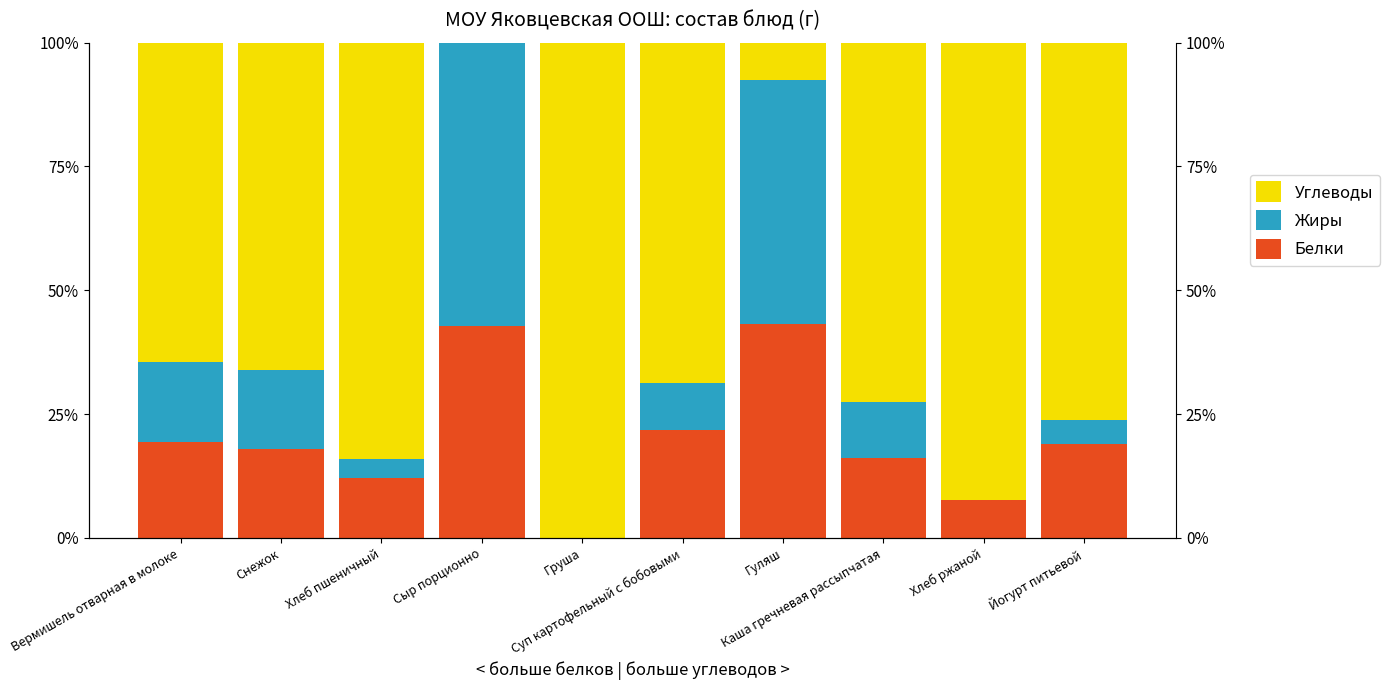

How many data points in Углеводы are above 0?

9